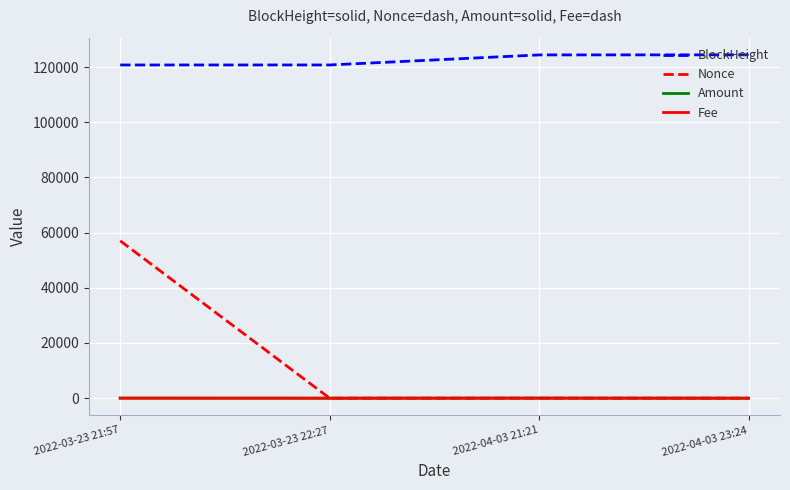

What is the difference between the second highest and minimum values in the Amount series?

48.0